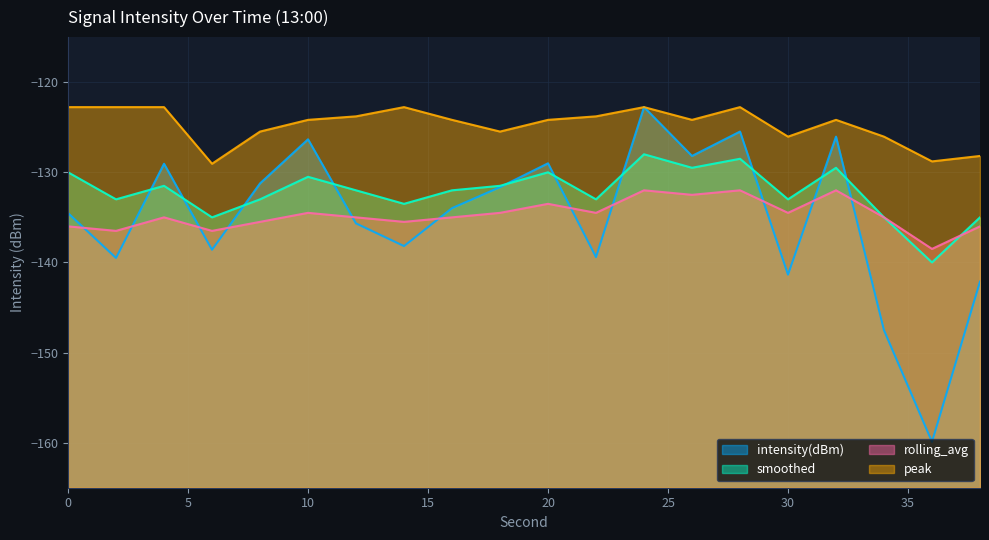

List the labels in order of rolling_avg value, smallest first.

36, 2, 6, 0, 38, 8, 14, 4, 12, 16, 34, 10, 18, 22, 30, 20, 26, 24, 28, 32